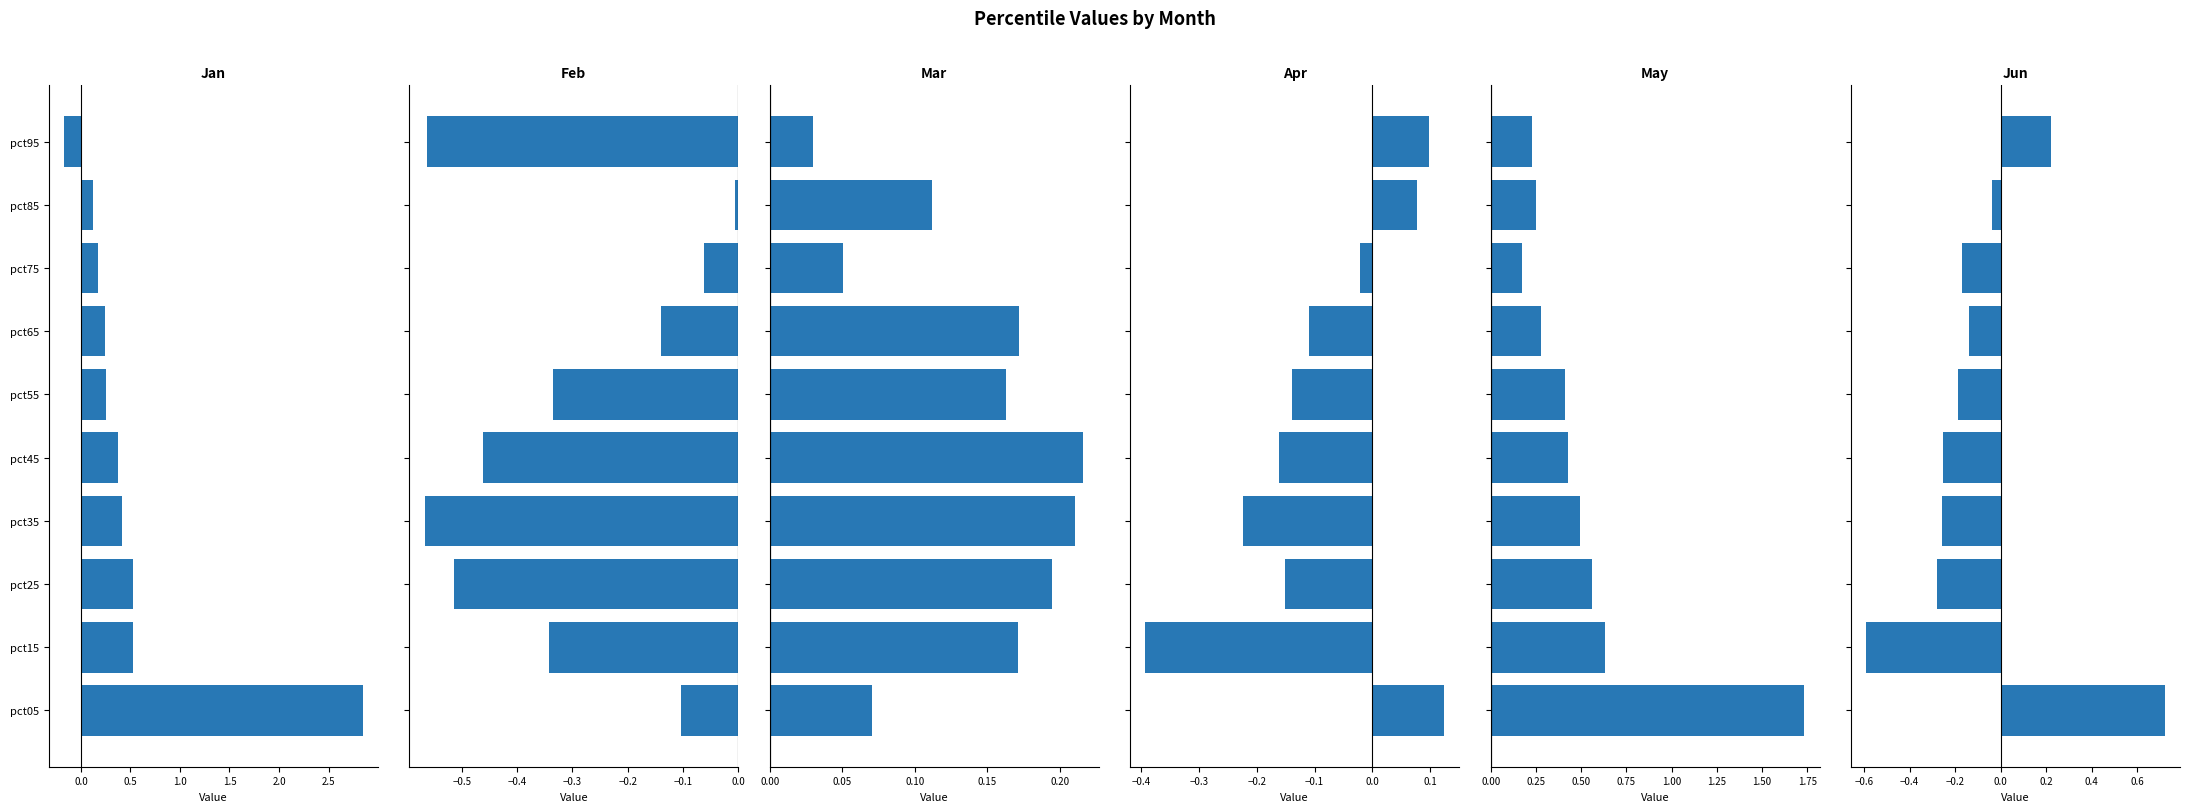

How many positive values does the Jun series have?

2